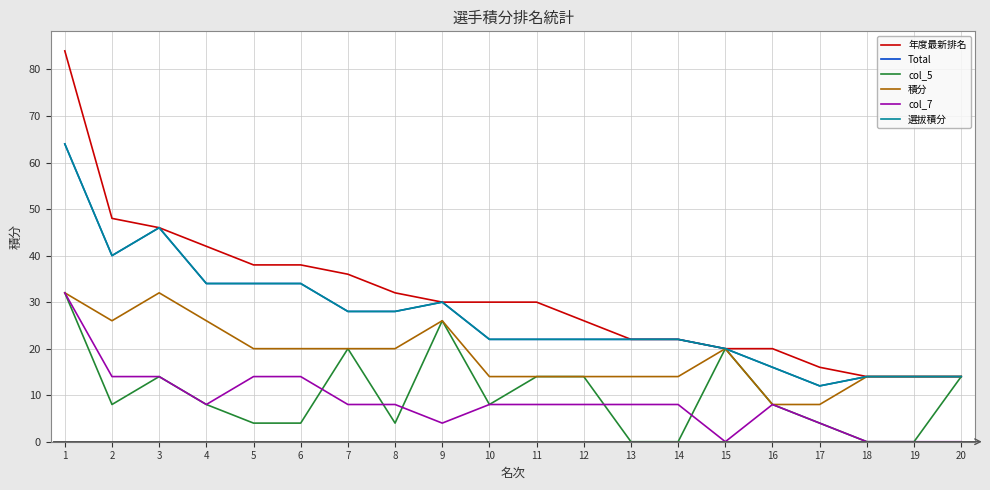

Where is the first local minimum for col_7?

4